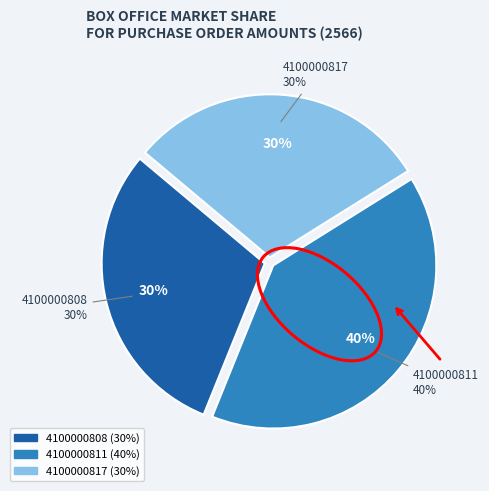

How many segments does this pie chart have?

3